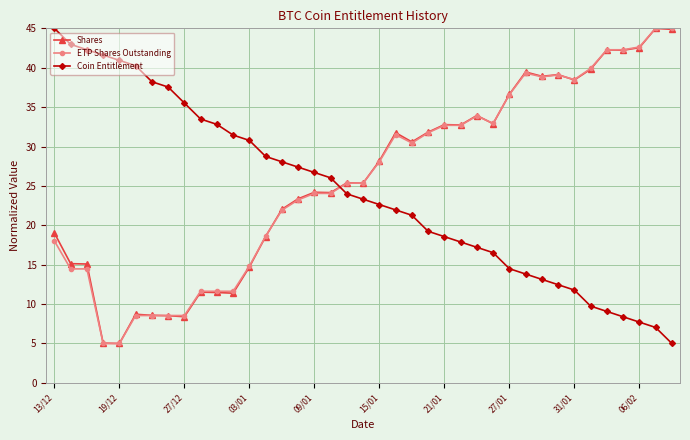

What is the value of the Coin Entitlement point at the 33rd from the left?

11.8